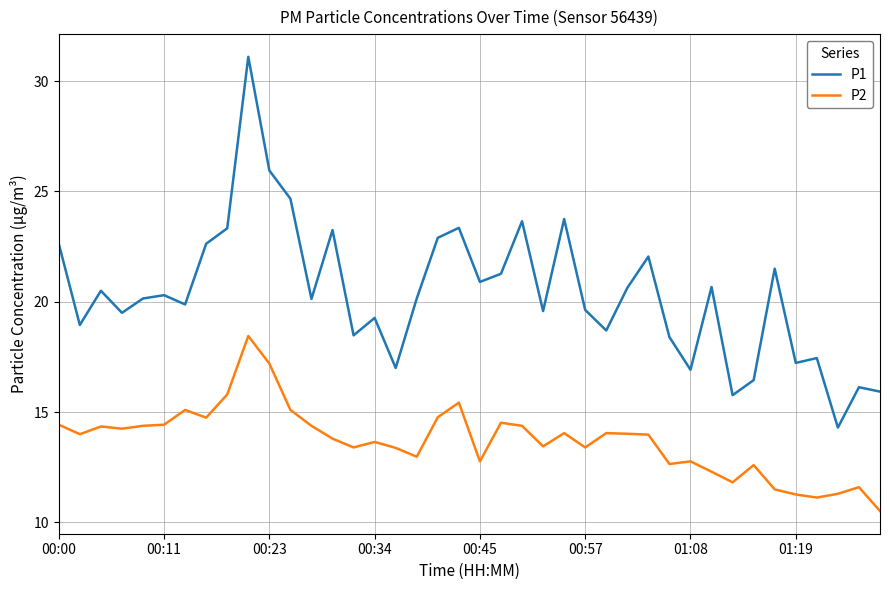

What is the minimum value for P2?

10.5